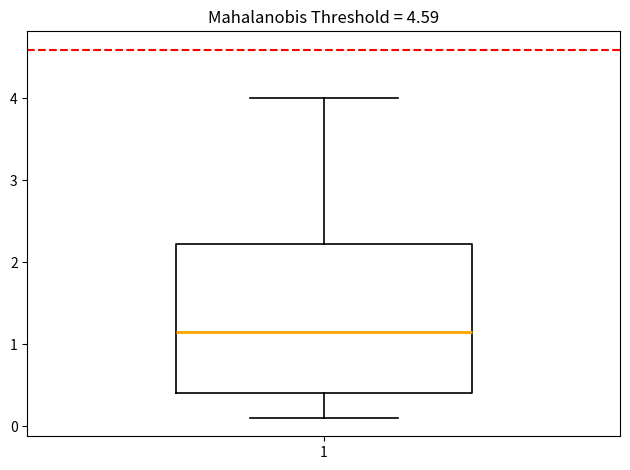

Read this box plot against the y-axis: the position of the median line, the range covered by the box, and the ends of both whiskers. The values are not printed on the chart, so give them approximately, as read against the axis.

median 1.2, box 0.4 to 2.2, whiskers 0.1 to 4.0